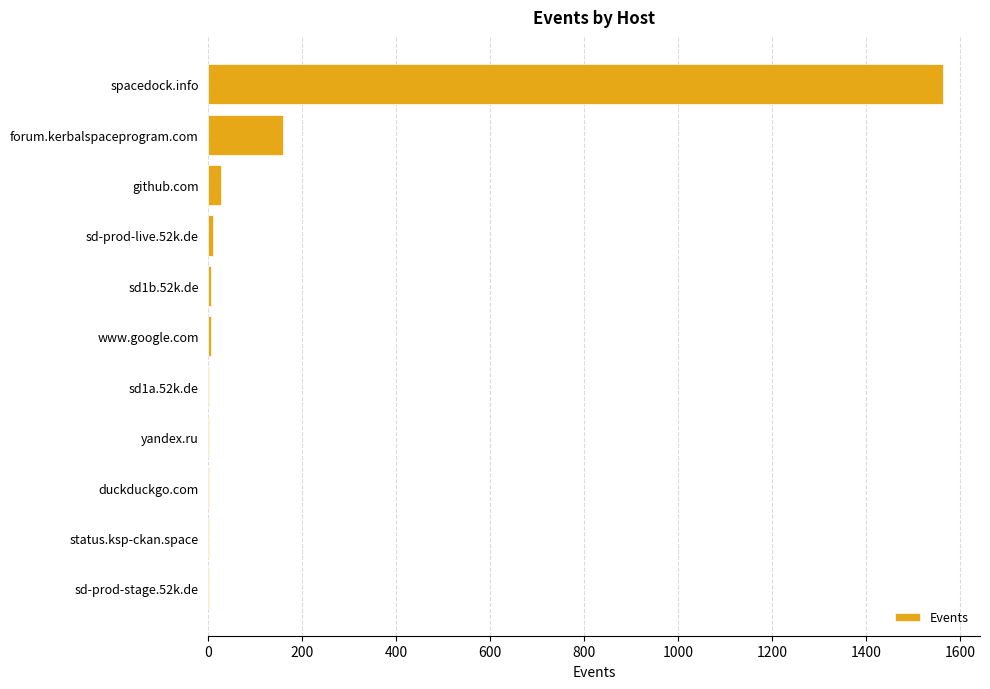

What is the greatest value displayed?

1564